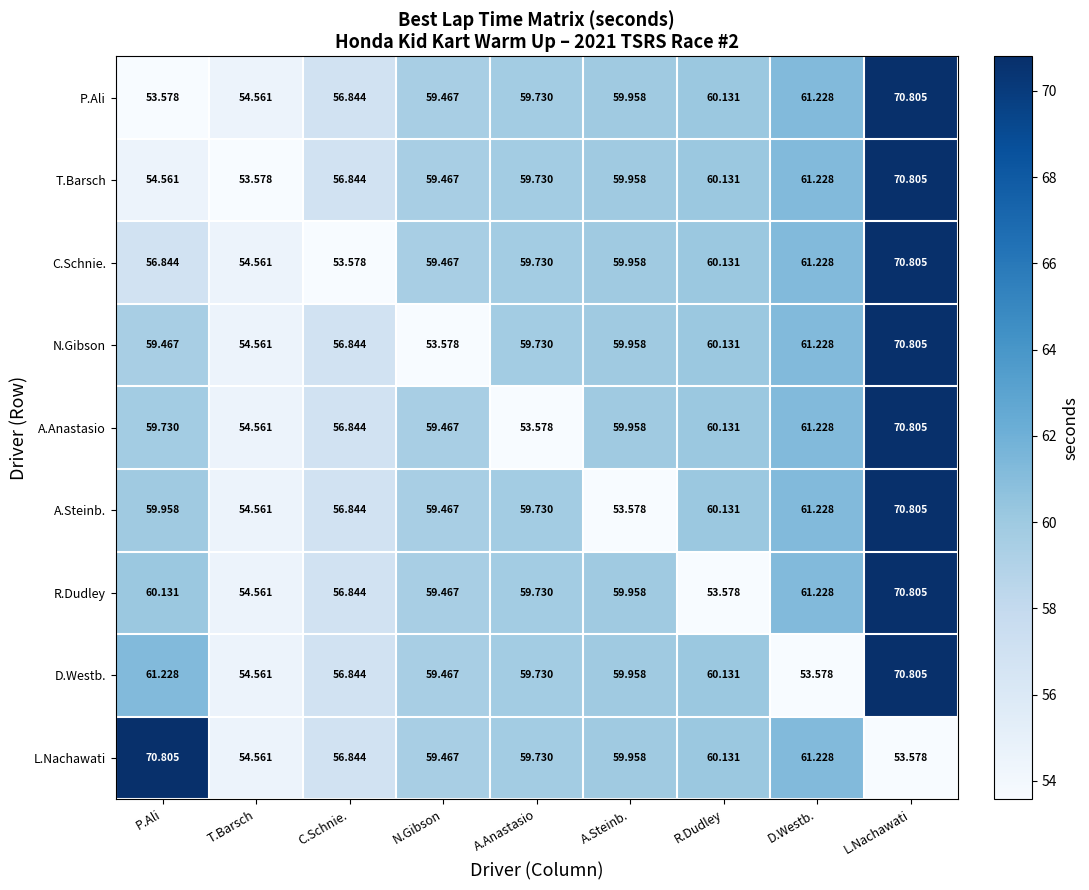

At which label is L.Nachawati closest to 62?

D.Westb.